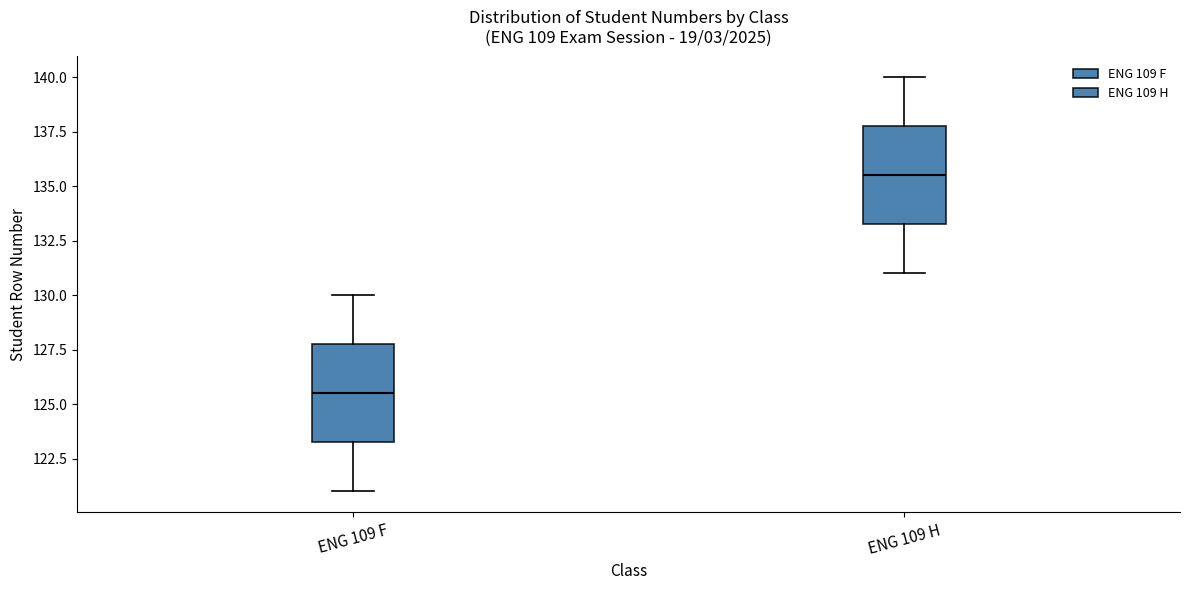

Reading left to right, read every box against the y-axis: the position of its median line, the range the box covers, and the ends of its whiskers. The values are not printed on the chart, so give them approximately, as read against the axis.

ENG 109 F: median 125.5, box 123.5 to 128.0, whiskers 121.0 to 130.0
ENG 109 H: median 135.5, box 133.5 to 138.0, whiskers 131.0 to 140.0